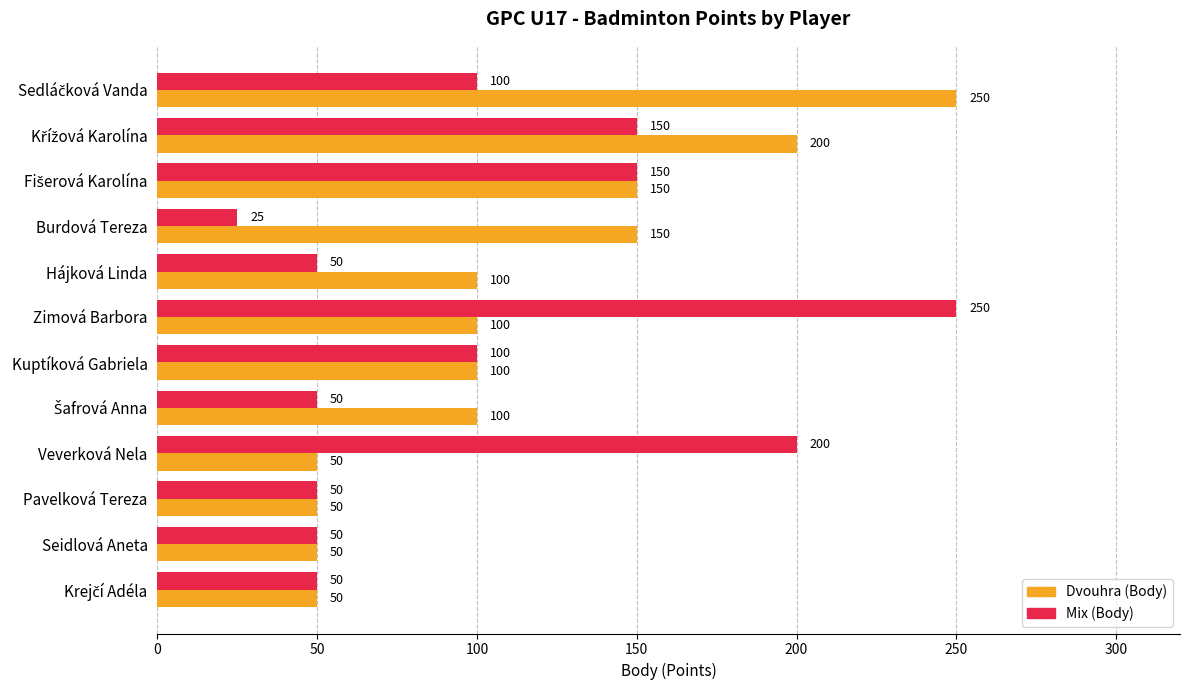

Which category has the lowest value in the Mix (Body) series?

Burdová Tereza